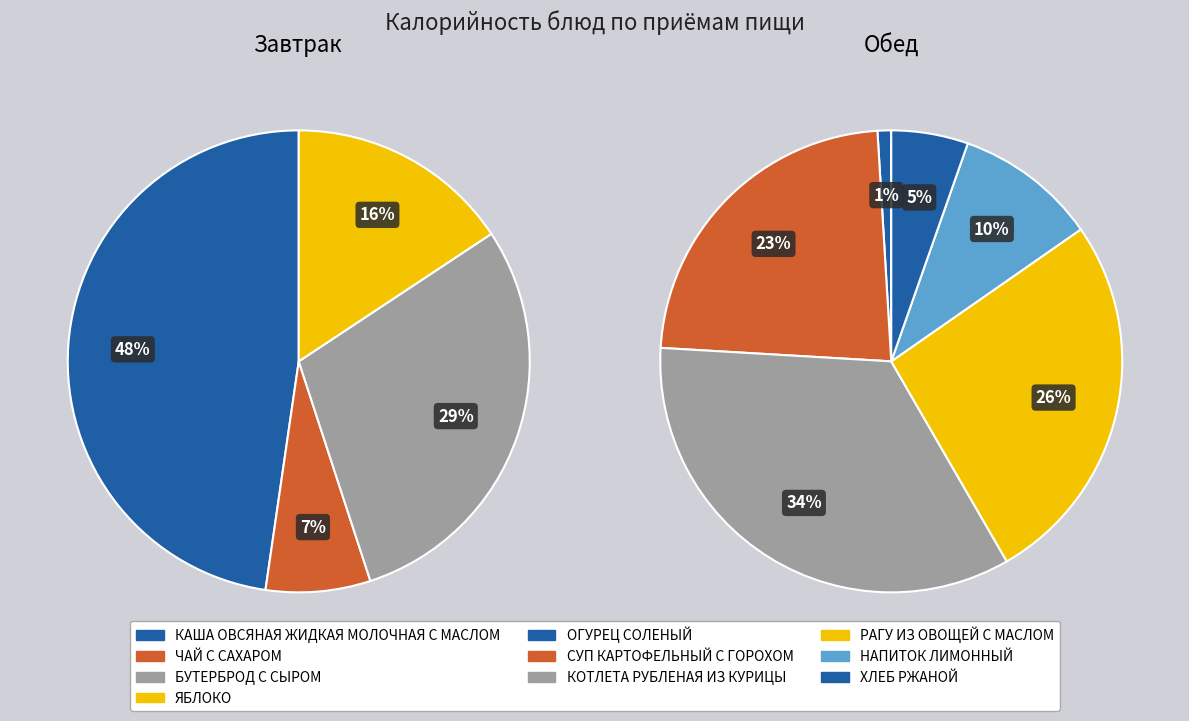

Which series changed the most between ЧАЙ С САХАРОМ and БУТЕРБРОД С СЫРОМ?

Завтрак